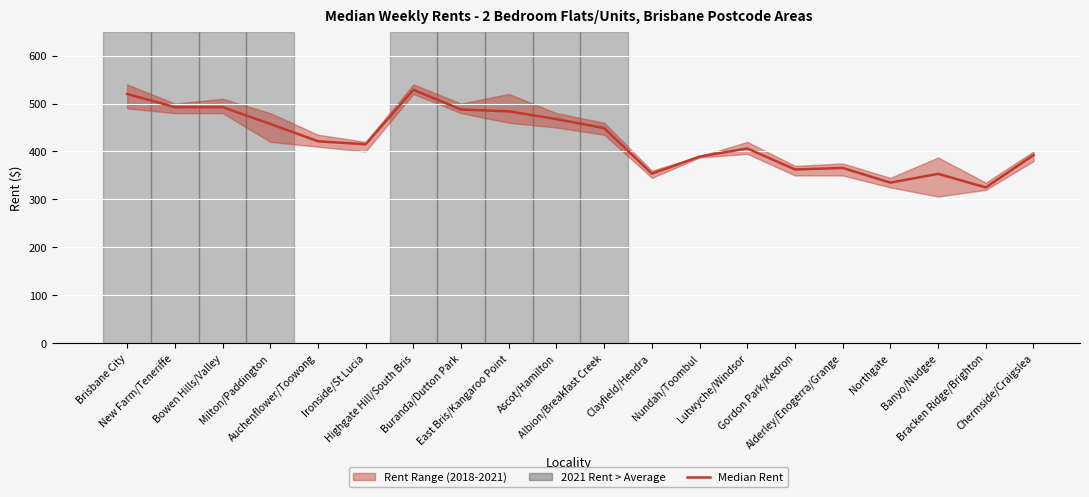

What is the sum of all values?

8498.4